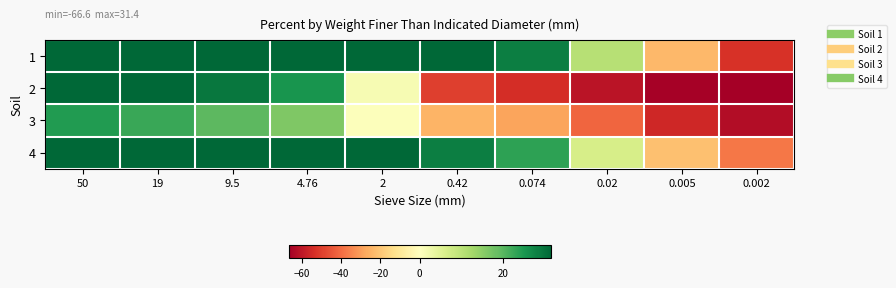

At 0.02, list the series in order from largest to smallest.

1, 4, 3, 2